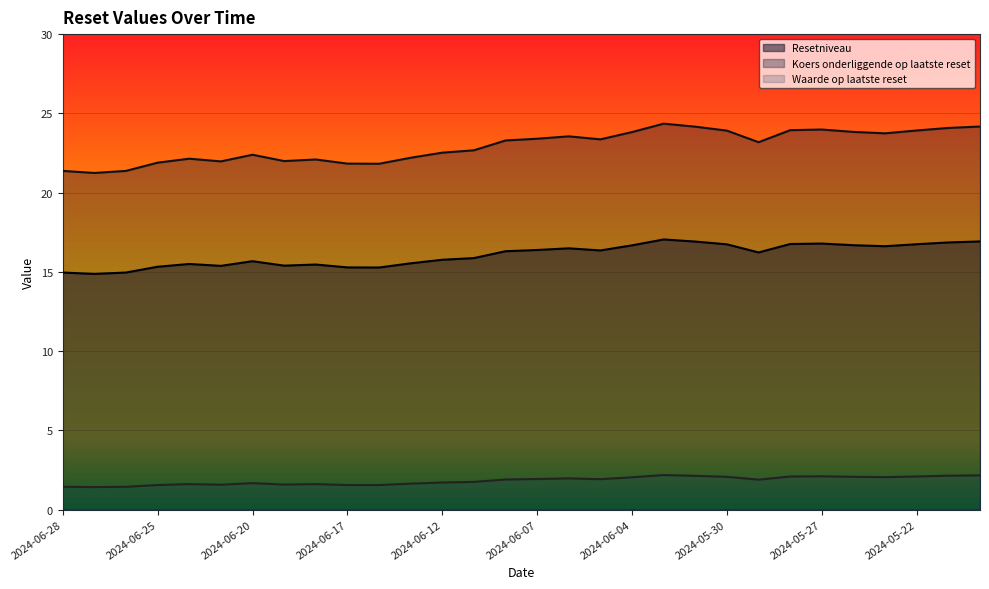

True or false: Waarde op laatste reset and Resetniveau intersect in this chart.

False